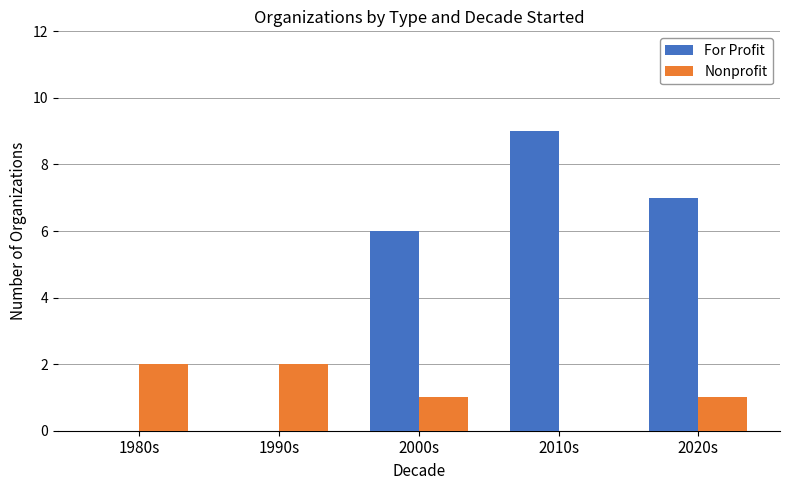

Are the bars grouped side by side (vs. stacked)?

Yes